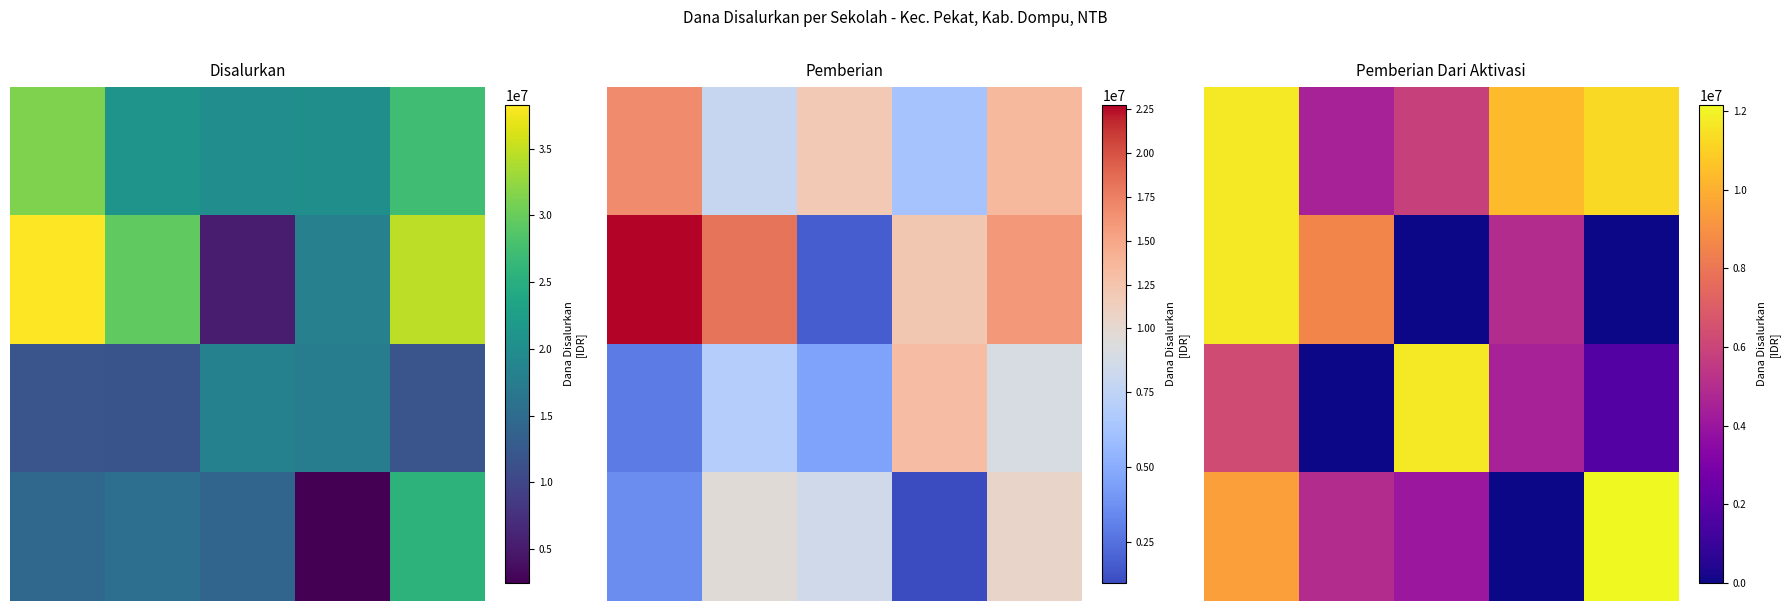

What is the total value across all series at 1?

18000000